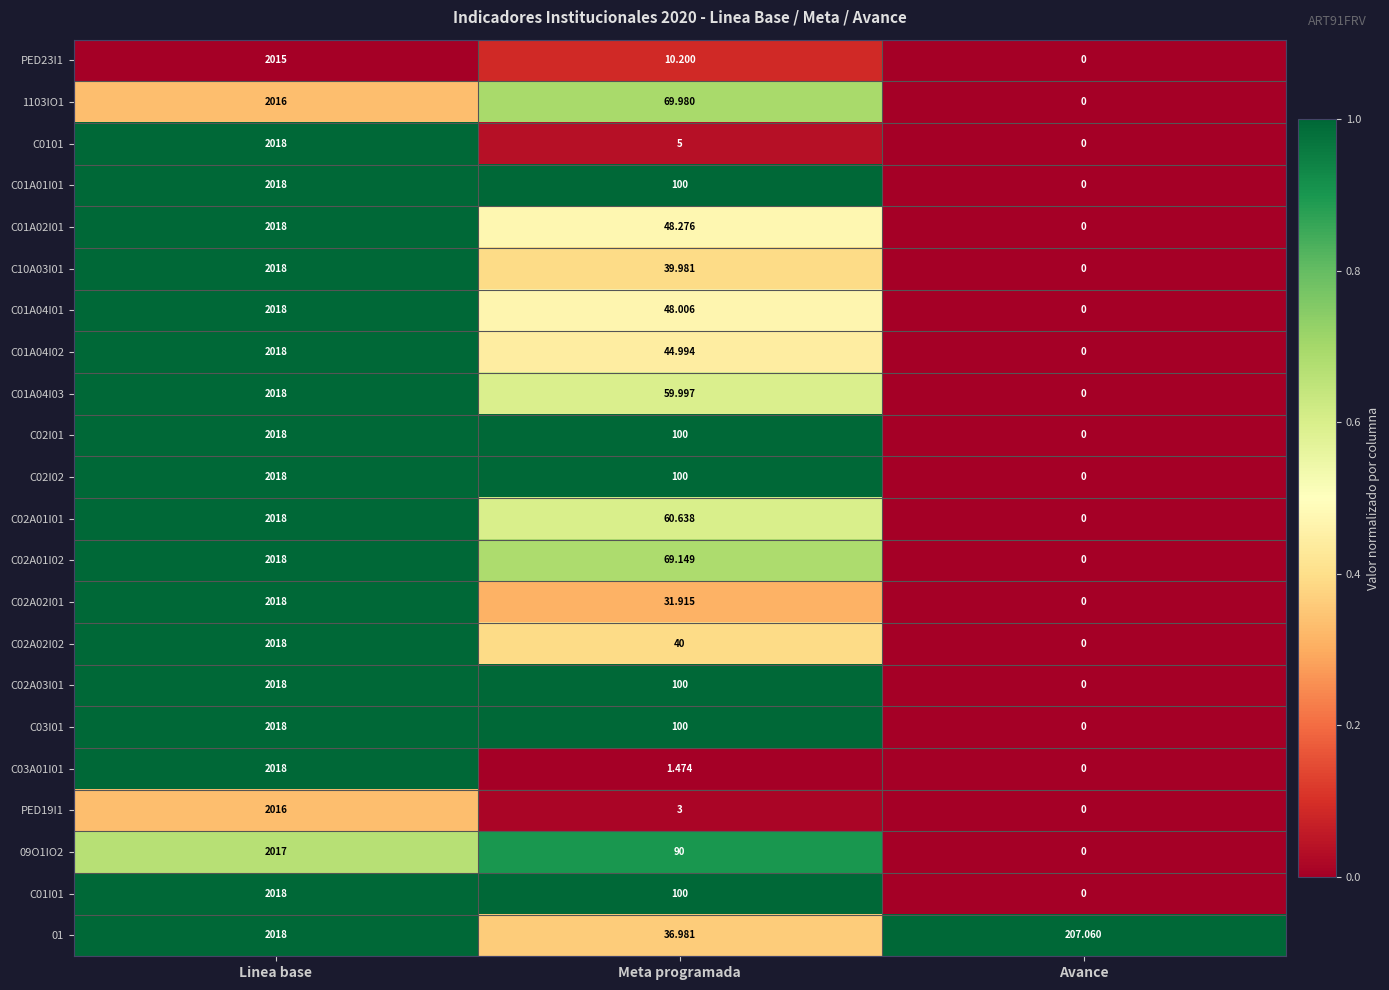

What is the spread (max minus min) of values at Linea base?

3.0